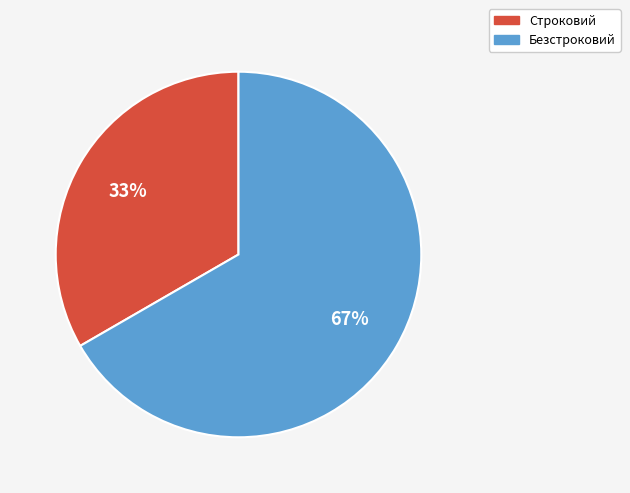

Combined, do Строковий and Безстроковий account for over 50%?

Yes